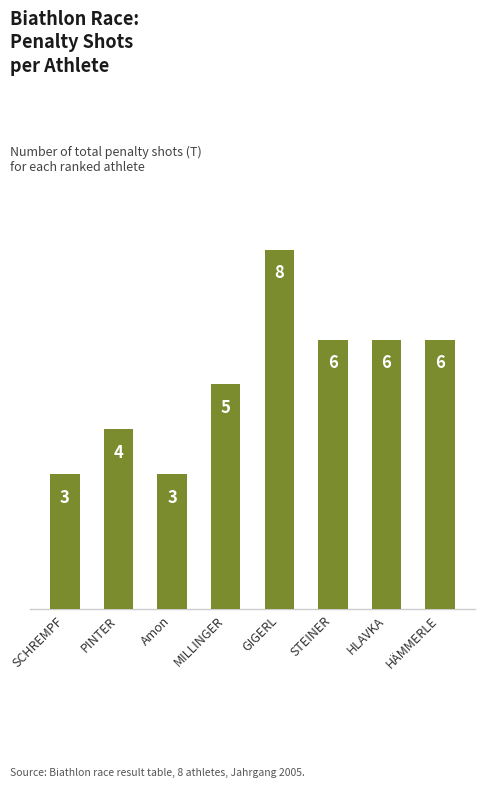

How many bars are there in total?

8